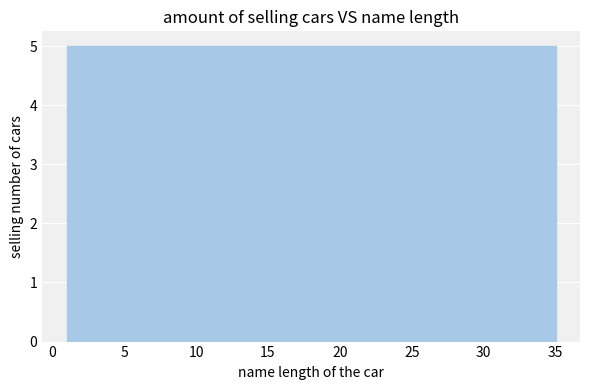

What is the height of the bar covering 20.5 to 25.5 on the x-axis? Neither the bar edges nor the heights are printed on the chart, so give them approximately, as read against the axes.

5